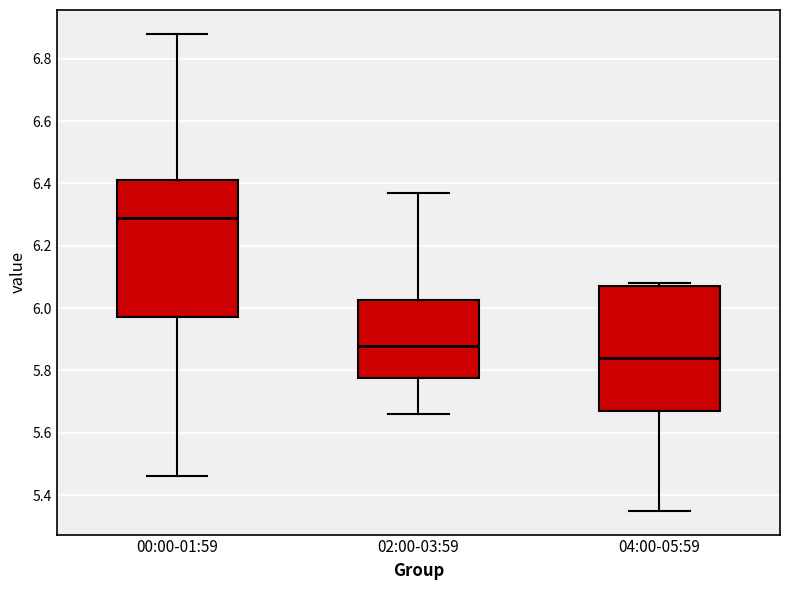

Reading left to right, read every box against the y-axis: the position of its median line, the range the box covers, and the ends of its whiskers. The values are not printed on the chart, so give them approximately, as read against the axis.

00:00-01:59: median 6.30, box 5.98 to 6.42, whiskers 5.46 to 6.88
02:00-03:59: median 5.88, box 5.78 to 6.02, whiskers 5.66 to 6.38
04:00-05:59: median 5.84, box 5.68 to 6.08, whiskers 5.36 to 6.08 (just above the box's upper edge)